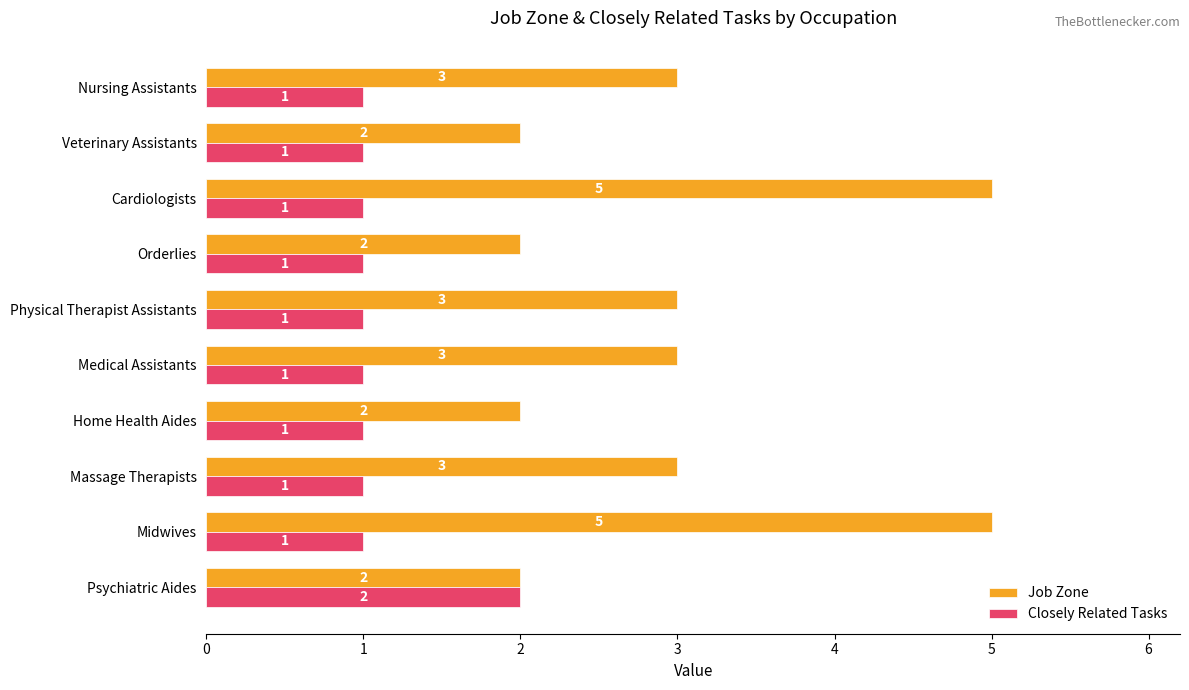

Count the Job Zone values in the range 2 to 3.

8